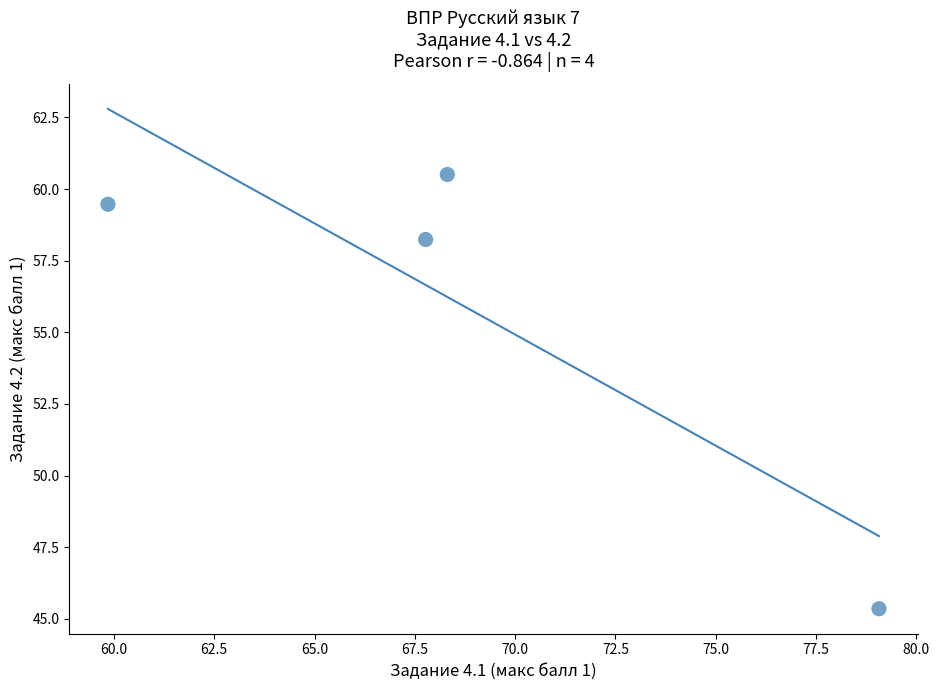

What Y value in the scatter plot is closest to 52?

58.2